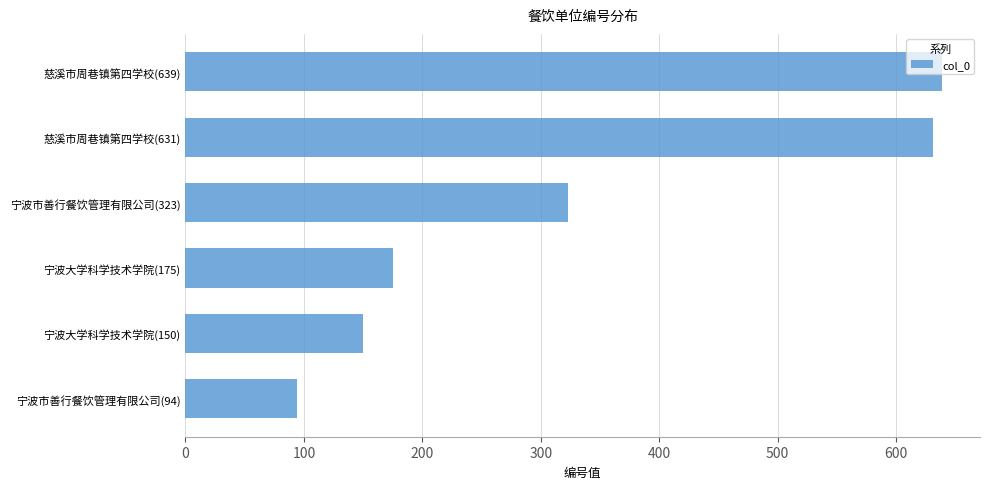

List the labels in order of value, largest first.

慈溪市周巷镇第四学校(639), 慈溪市周巷镇第四学校(631), 宁波市善行餐饮管理有限公司(323), 宁波大学科学技术学院(175), 宁波大学科学技术学院(150), 宁波市善行餐饮管理有限公司(94)